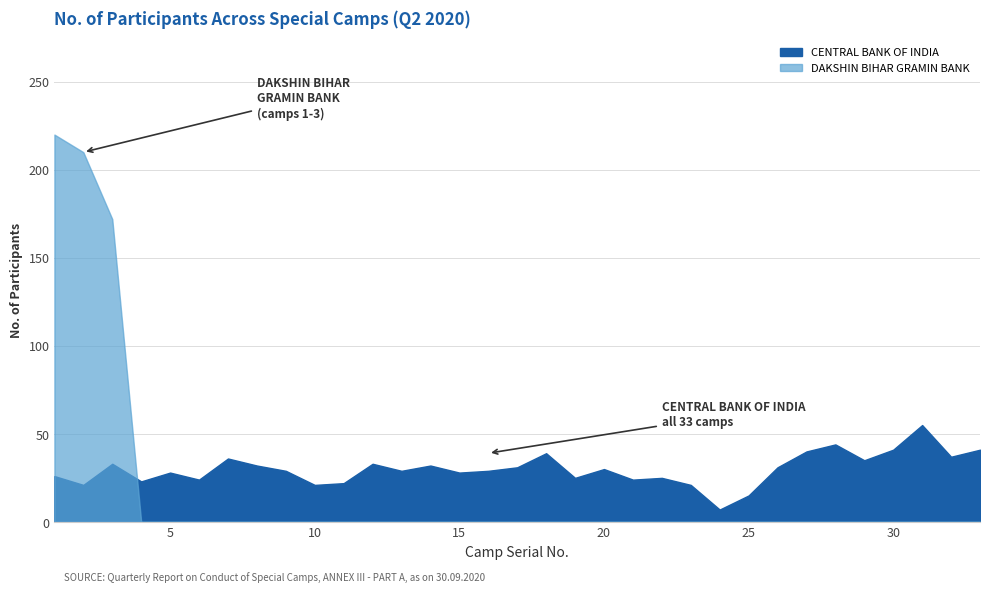

Reading left to right, what are all the values shown in this chart?

CENTRAL BANK OF INDIA: 26	21	33	23	28	24	36	32	29	21	22	33	29	32	28	29	31	39	25	30	24	25	21	7	15	31	40	44	35	41	55	37	41
DAKSHIN BIHAR GRAMIN BANK: 220	210	172	0	0	0	0	0	0	0	0	0	0	0	0	0	0	0	0	0	0	0	0	0	0	0	0	0	0	0	0	0	0